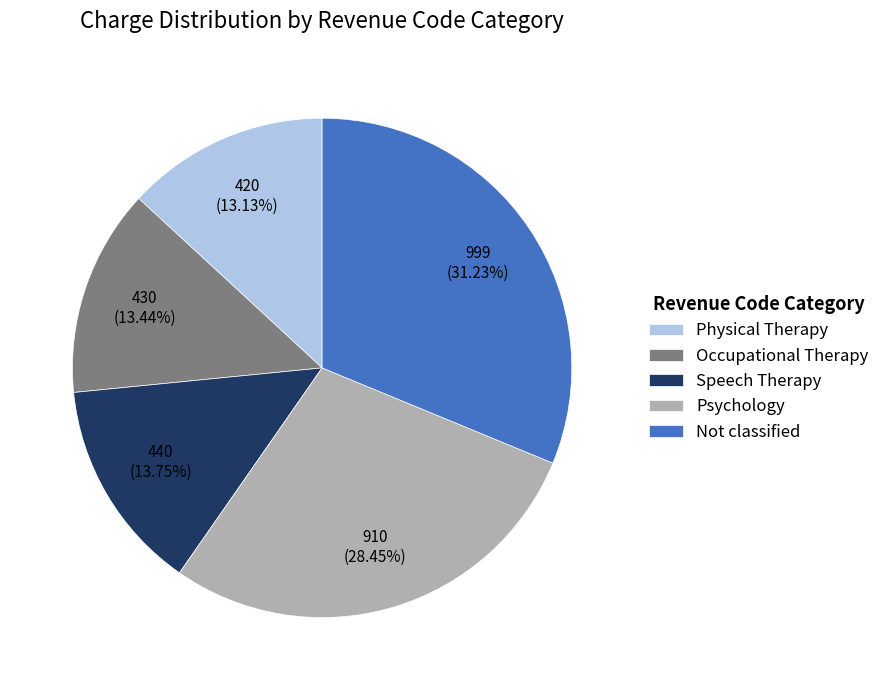

How many segments does this pie chart have?

5